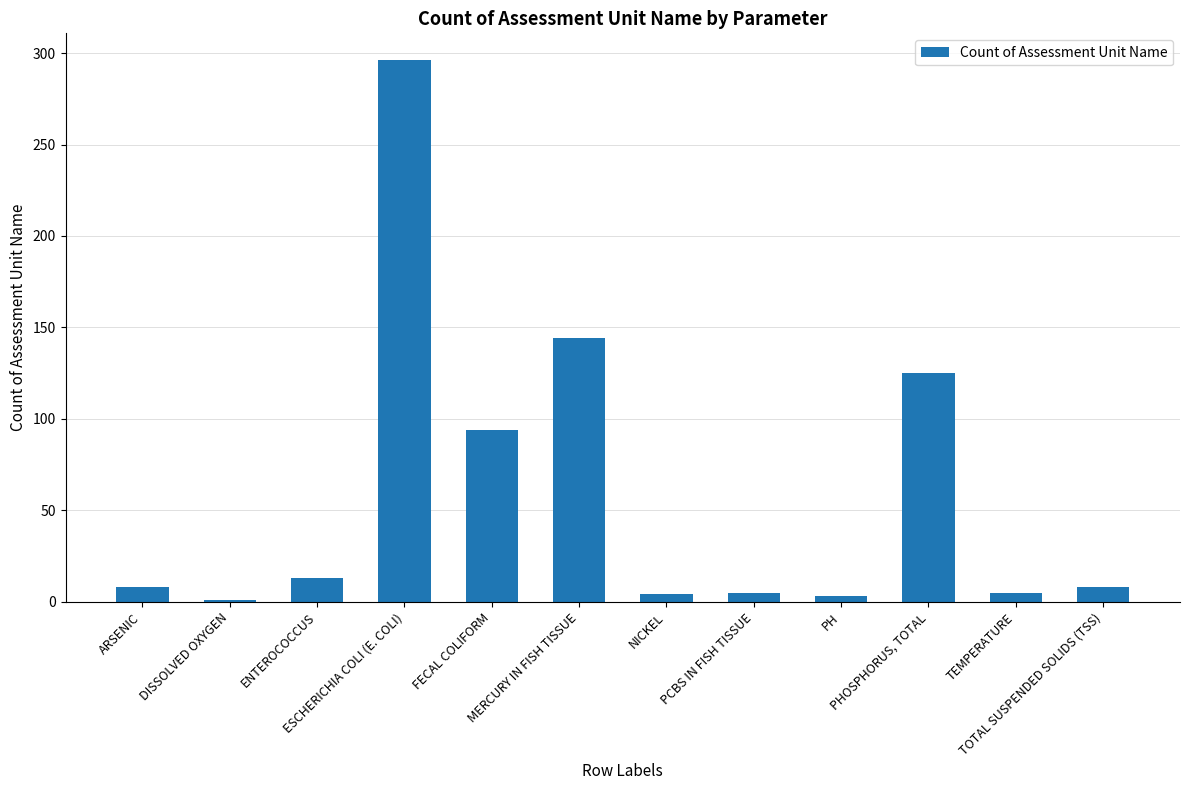

What is the ratio of the value at ESCHERICHIA COLI (E. COLI) to the value at FECAL COLIFORM?

3.1